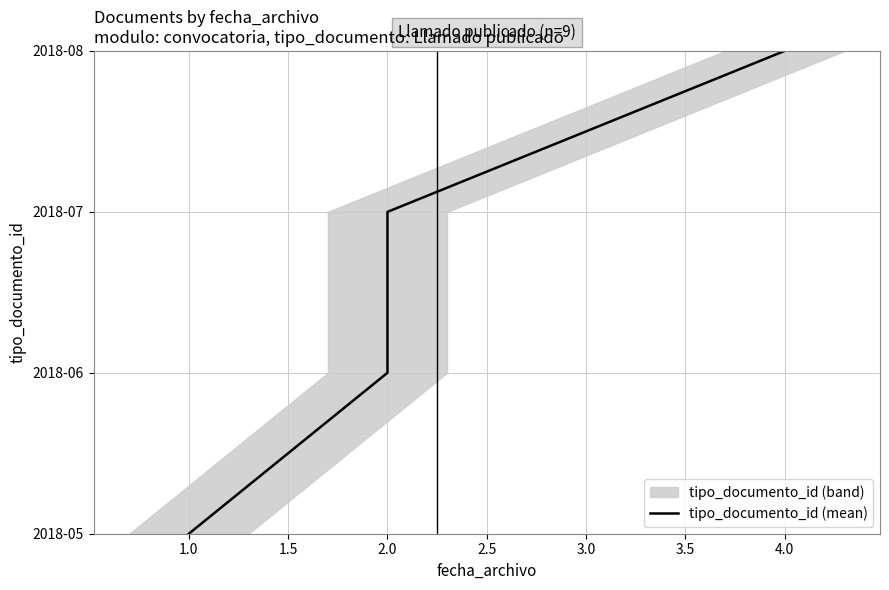

How many distinct data groups are displayed?

1